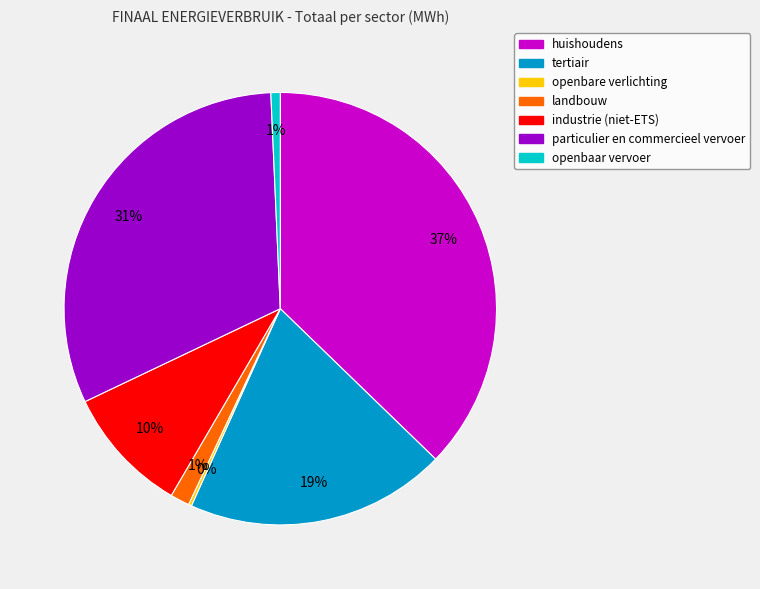

The tertiair slice represents 8% of the pie. True or false?

False